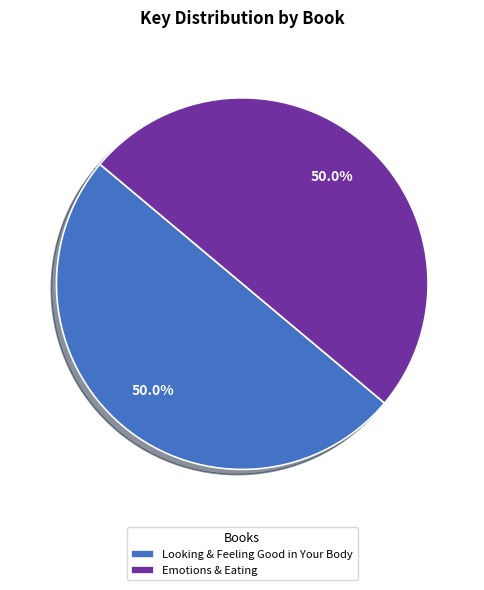

What is the total percentage of Looking & Feeling Good in Your Body and Emotions & Eating?

100.0%